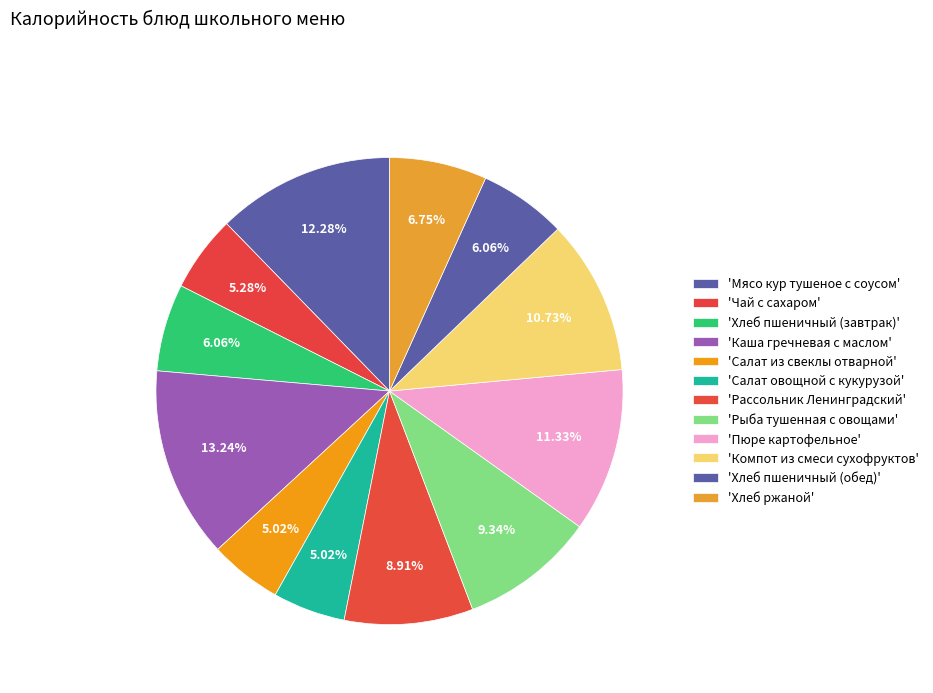

Is there any slice that represents more than half of the pie?

No